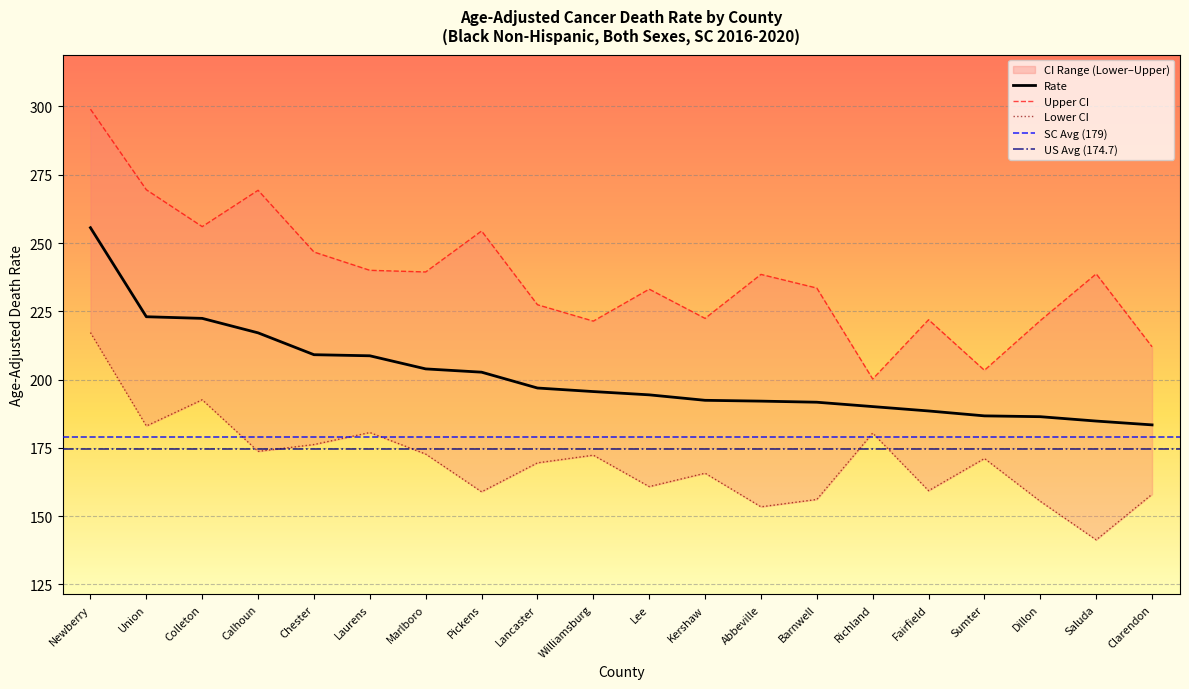

True or false: Upper CI and Rate intersect in this chart.

False